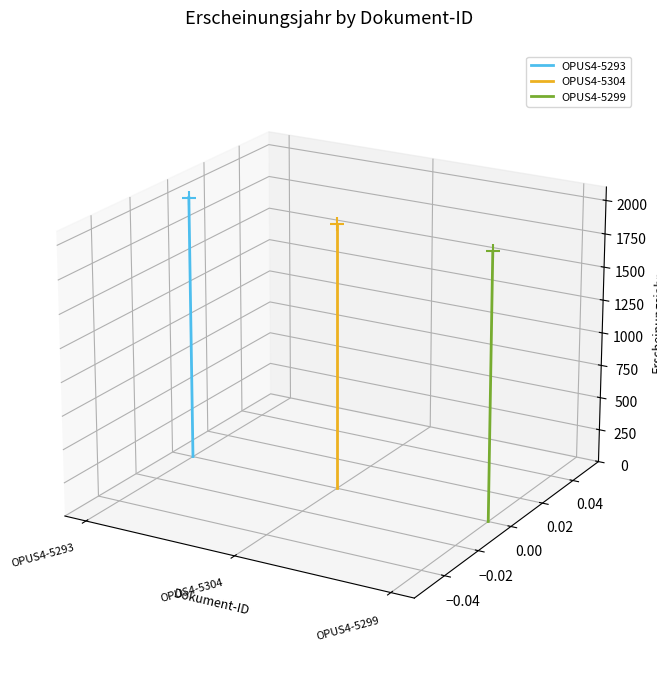

Which series has the widest spread of Y values?

OPUS4-5299